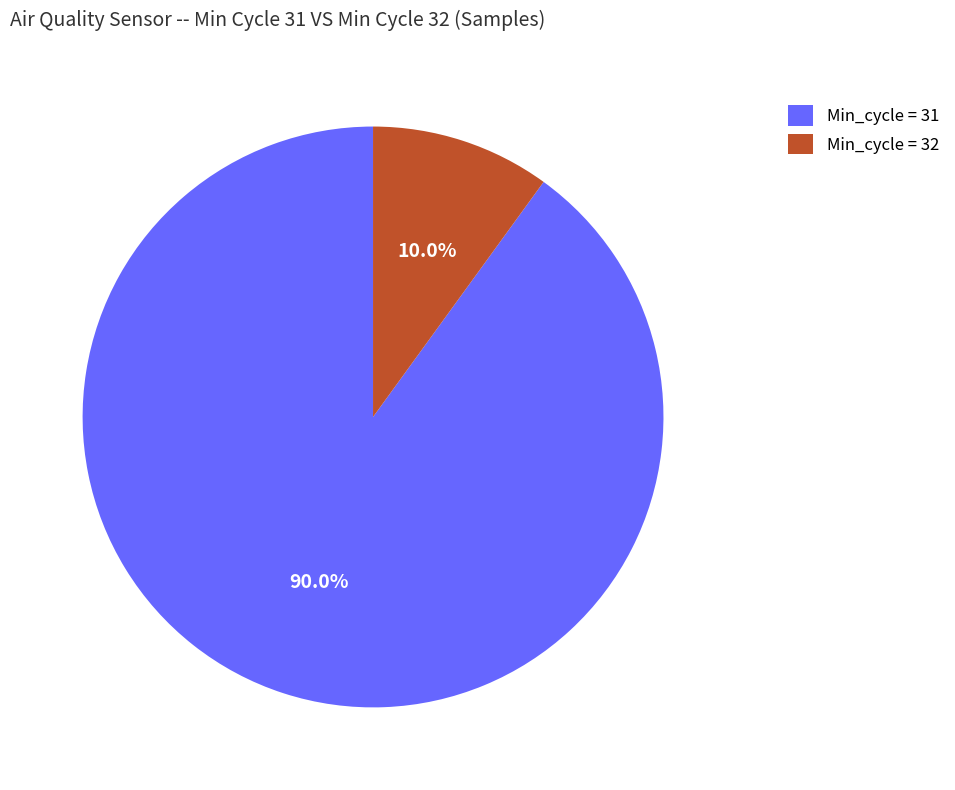

Which slice represents more than half of the pie?

Min_cycle = 31